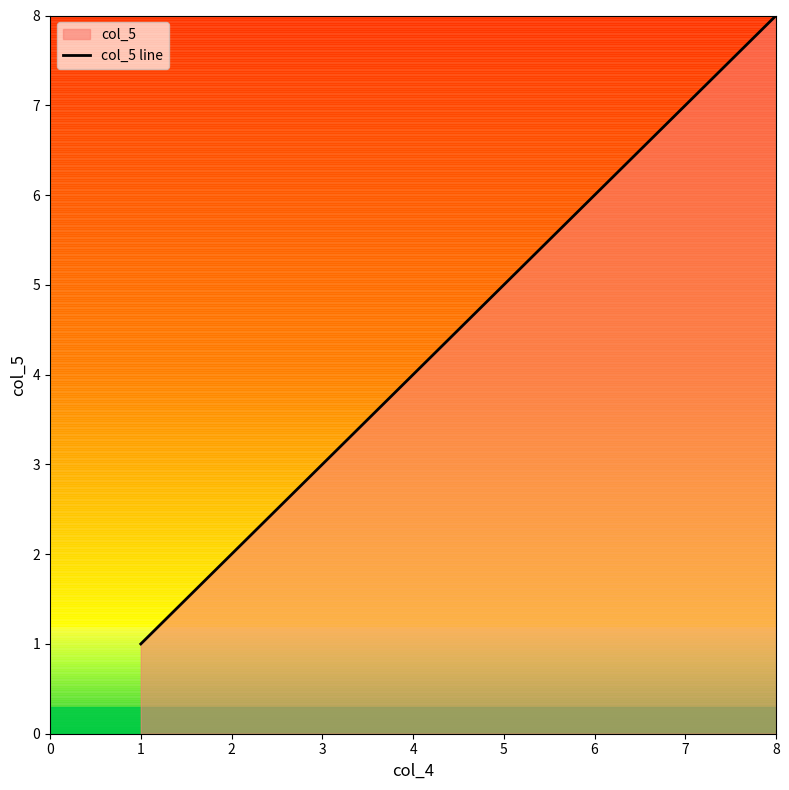

List the labels in order of value, smallest first.

1, 2, 3, 4, 5, 6, 7, 8